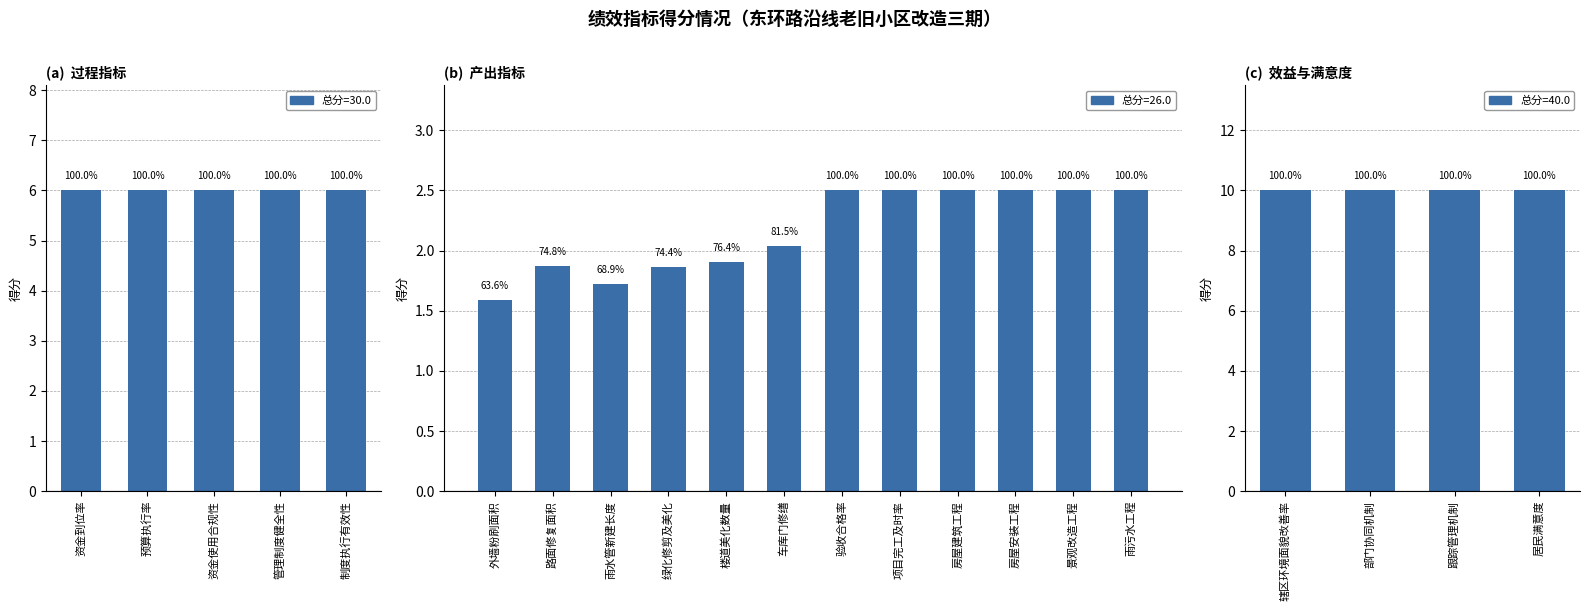

Rank the categories by value from lowest to highest.

外墙粉刷面积, 雨水管新建长度, 绿化修剪及美化, 路面修复面积, 楼道美化数量, 车库门修缮, 验收合格率, 项目完工及时率, 房屋建筑工程, 房屋安装工程, 景观改造工程, 雨污水工程, 资金到位率, 预算执行率, 资金使用合规性, 管理制度健全性, 制度执行有效性, 辖区环境面貌改善率, 部门协同机制, 跟踪管理机制, 居民满意度